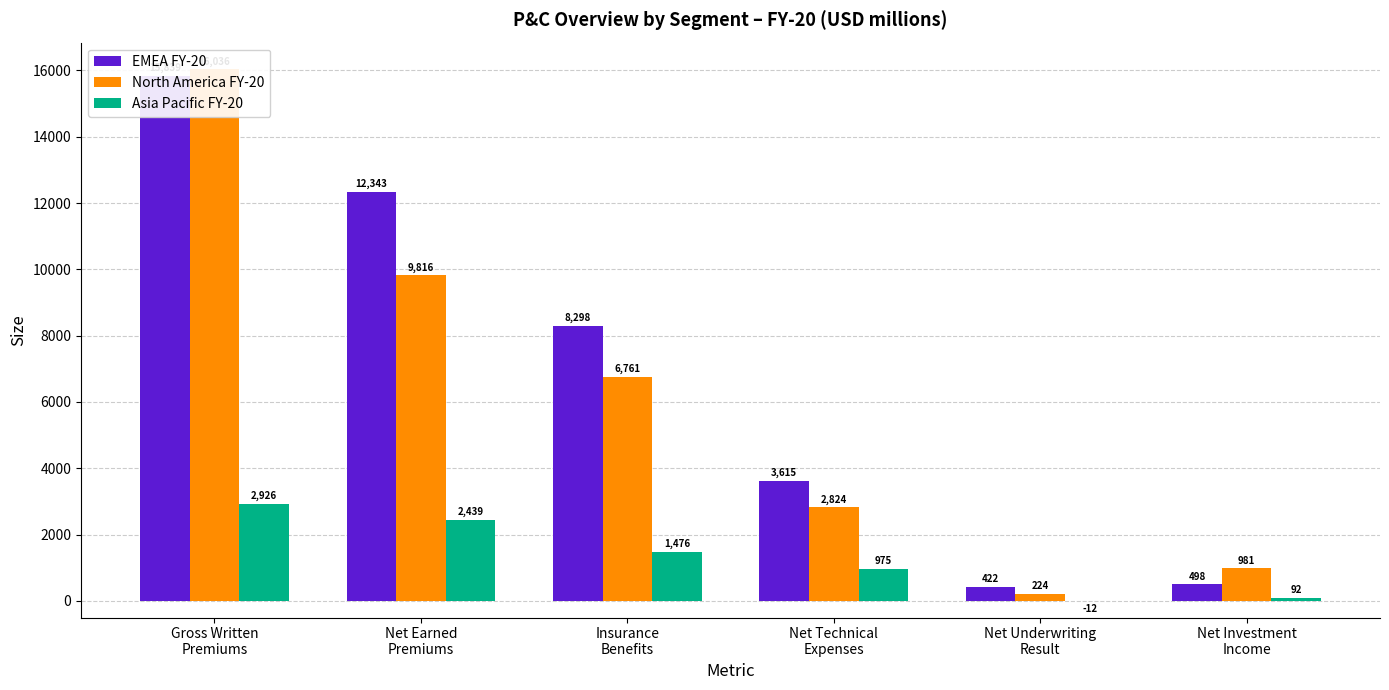

At Gross Written
Premiums, list the series in order from smallest to largest.

Asia Pacific FY-20, EMEA FY-20, North America FY-20